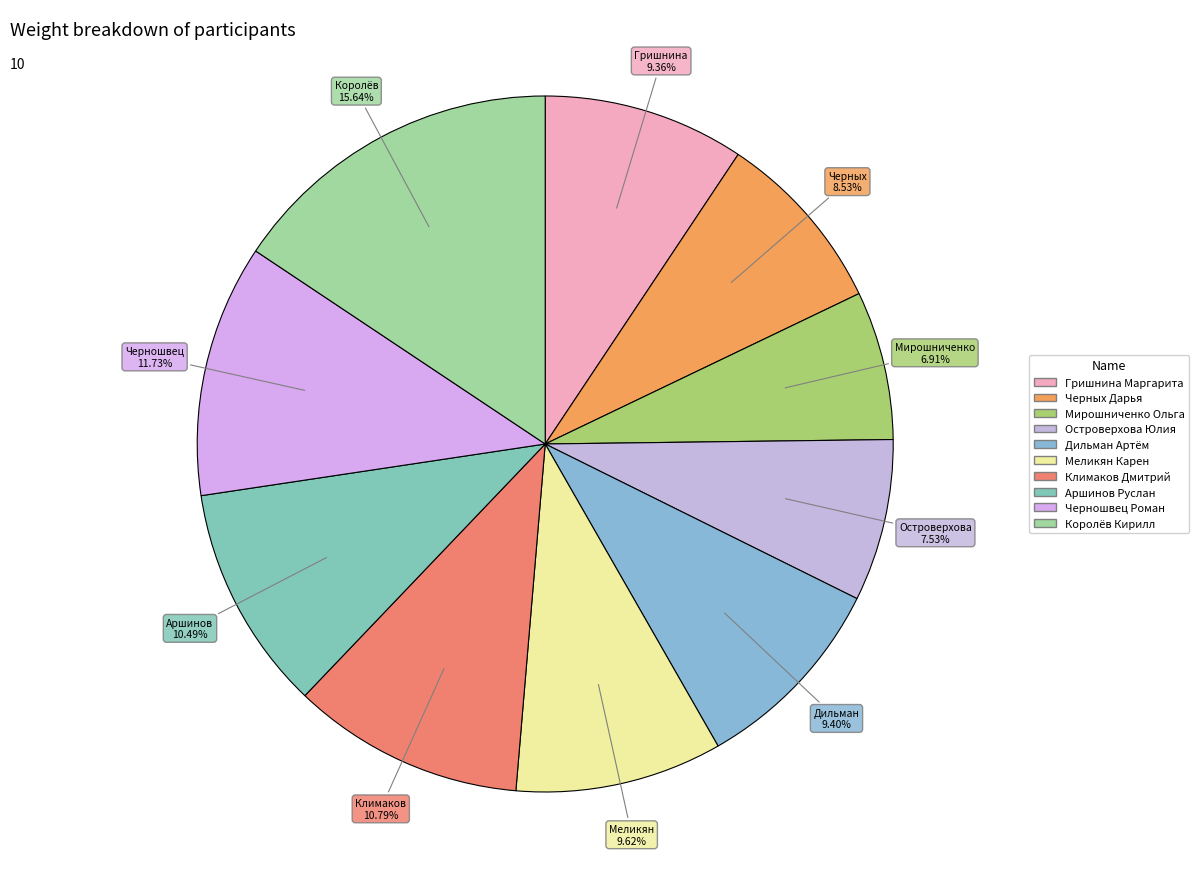

The Мирошниченко Ольга slice represents 1% of the pie. True or false?

False